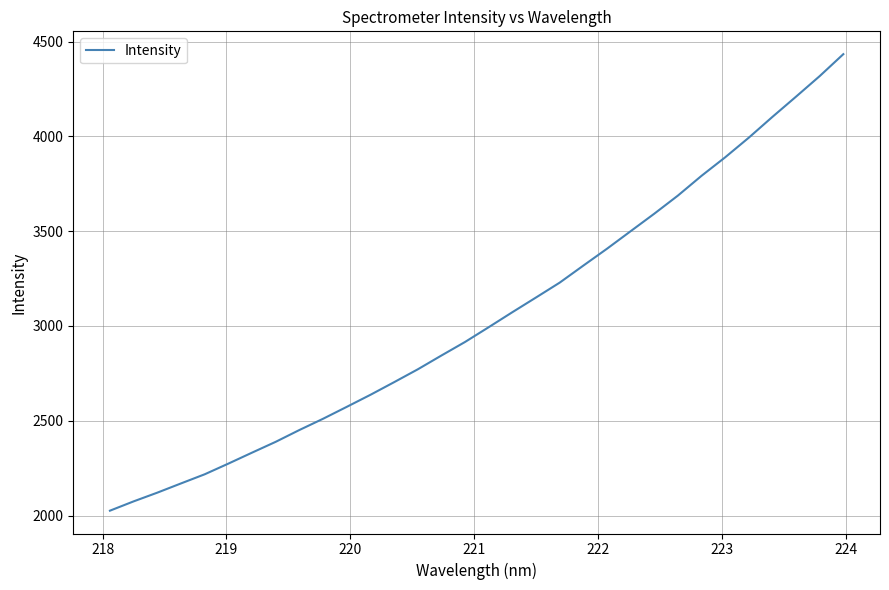

What is the maximum value shown in the chart?

4434.4